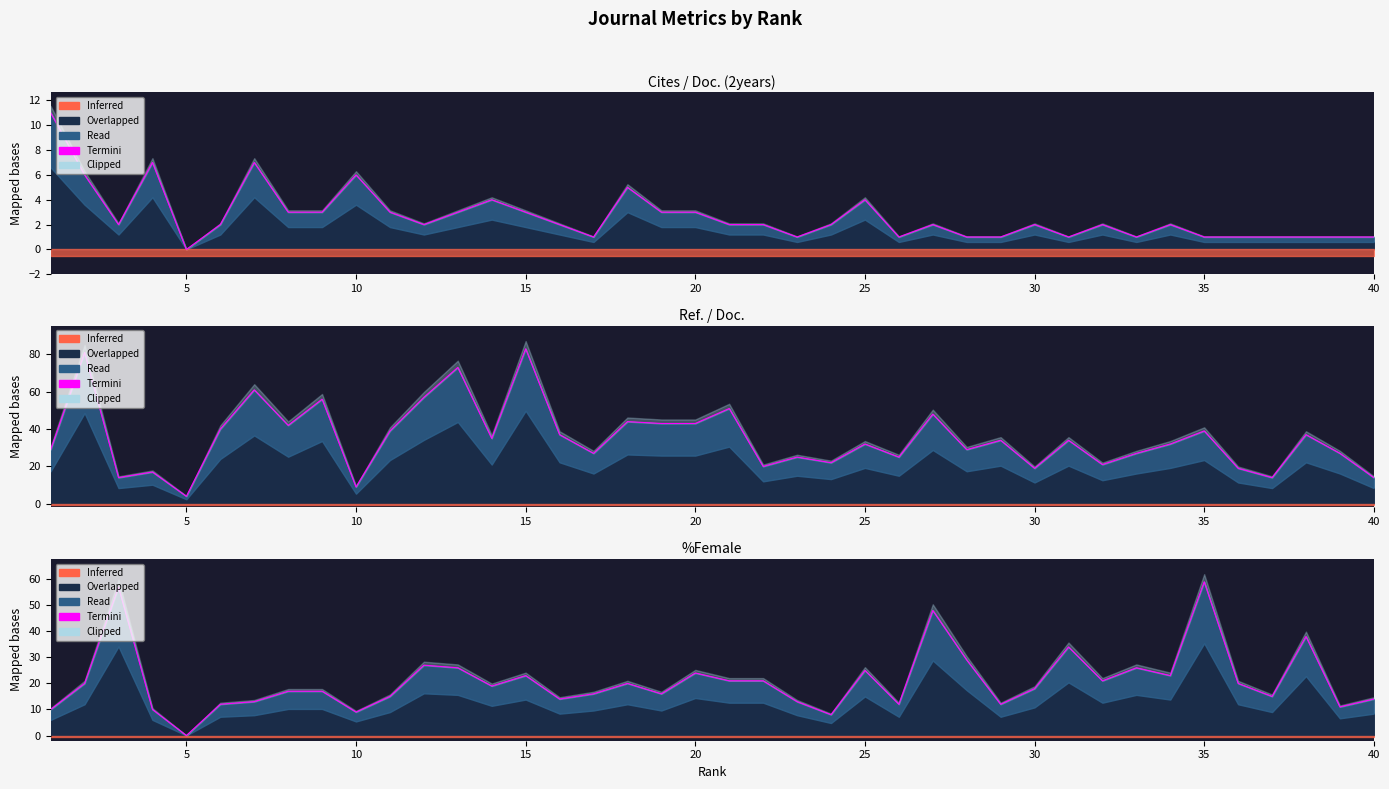

What is the value of the 8th point from the left?

17